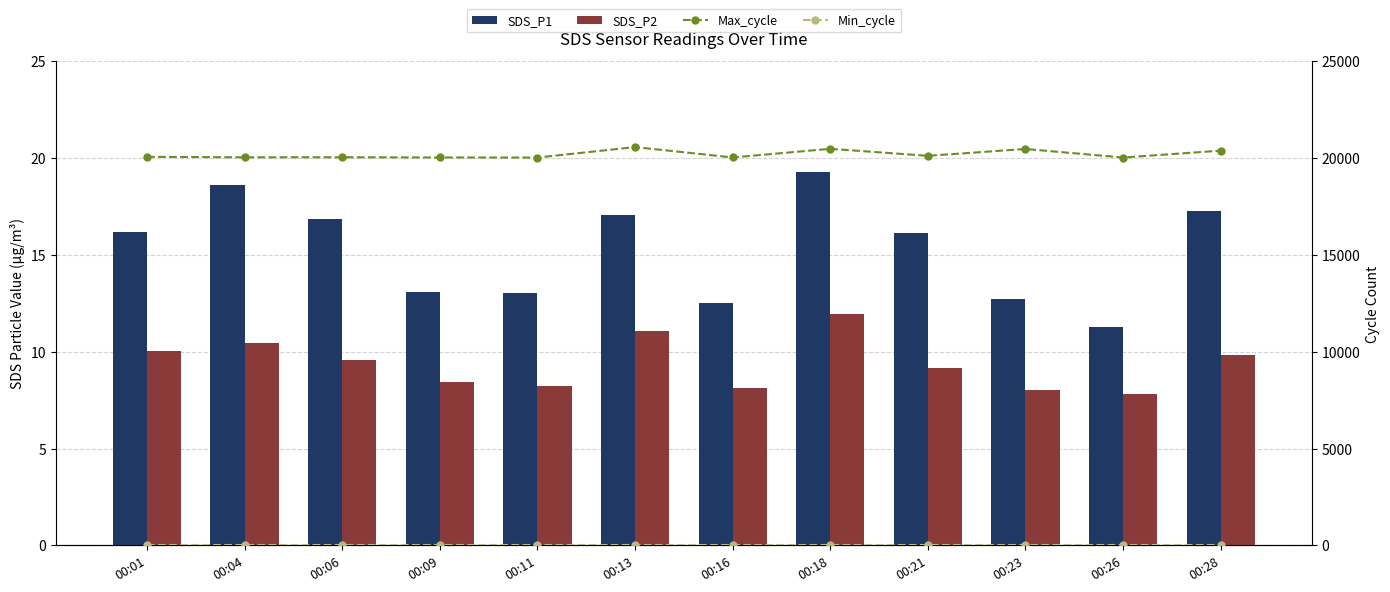

Which series has the largest range (max minus min)?

Max_cycle